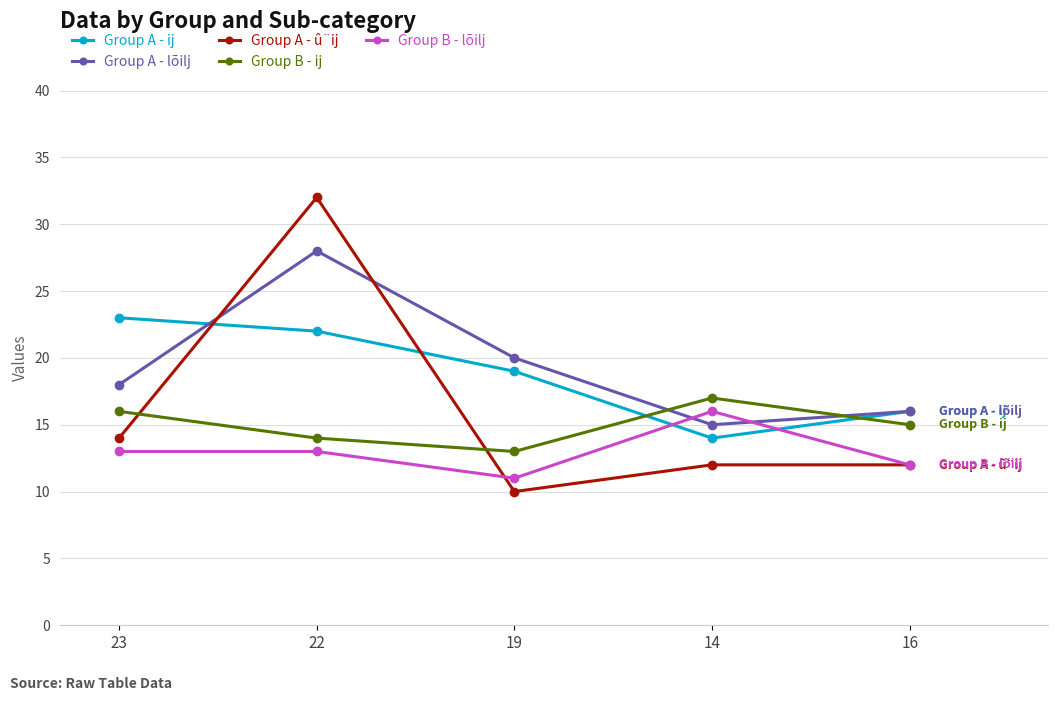

How many interior local valleys does the Group A - ij series have?

1